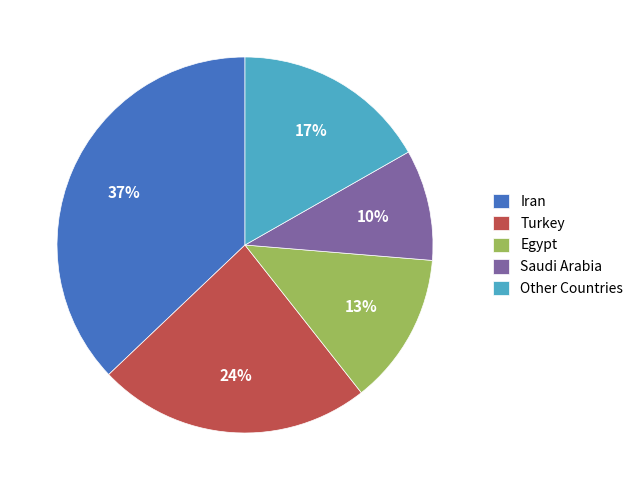

How many segments does this pie chart have?

5